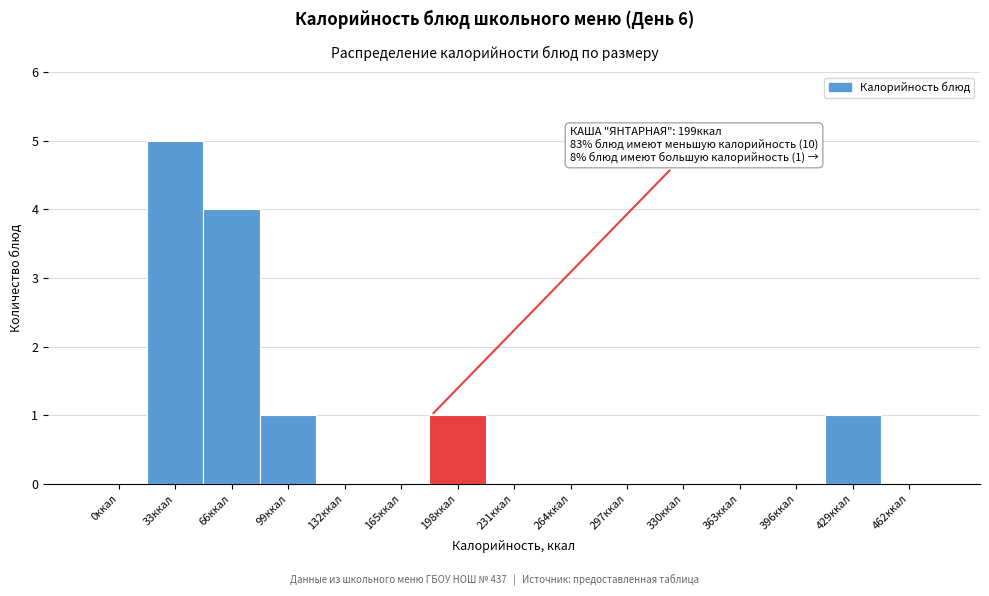

Reading left to right, extract all data points from this chart.

0ккал=0	33ккал=5	66ккал=4	99ккал=1	132ккал=0	165ккал=0	198ккал=1	231ккал=0	264ккал=0	297ккал=0	330ккал=0	363ккал=0	396ккал=0	429ккал=1	462ккал=0